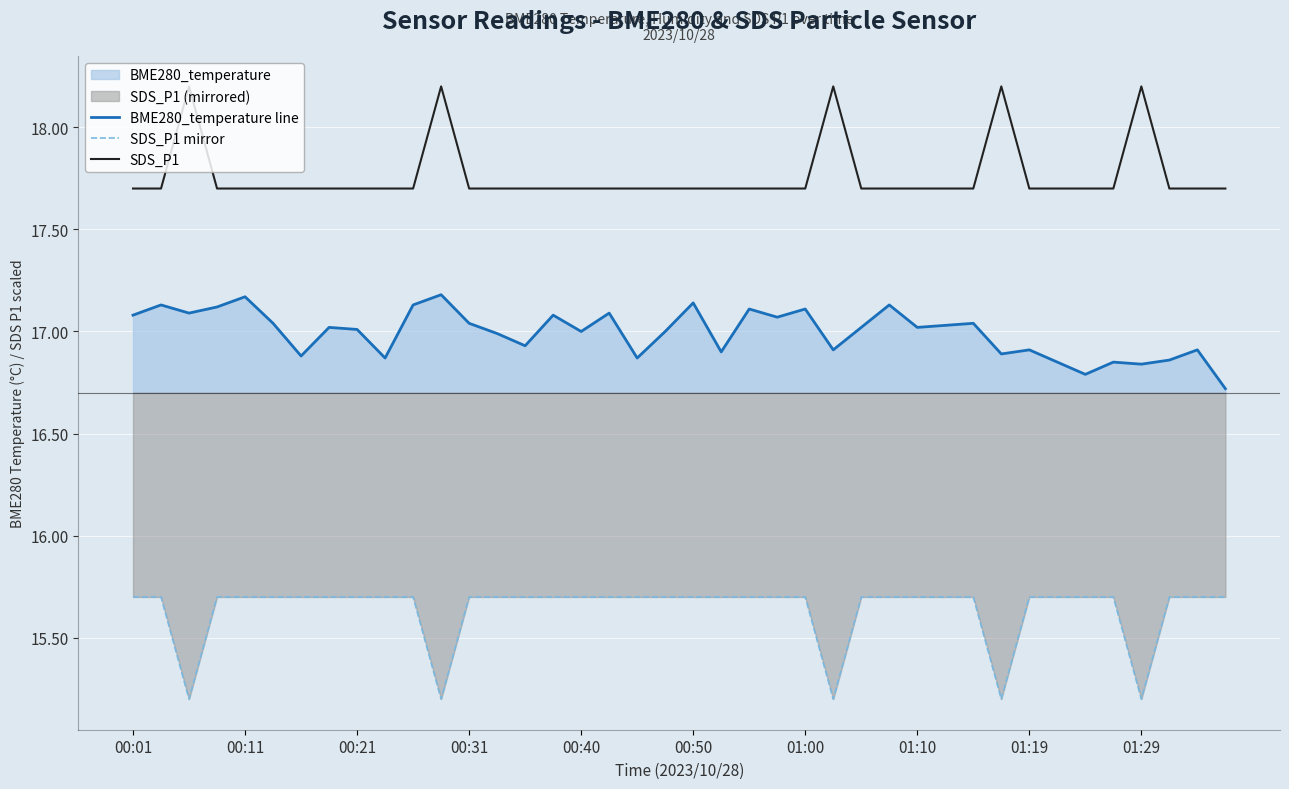

What is the greatest value displayed?

18.2